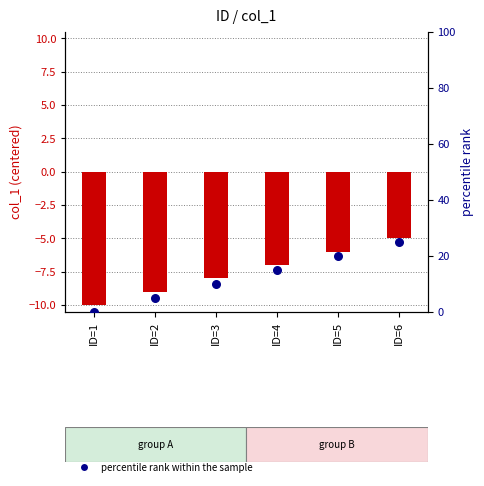

Which series has the largest Y range (max minus min)?

percentile rank within the sample